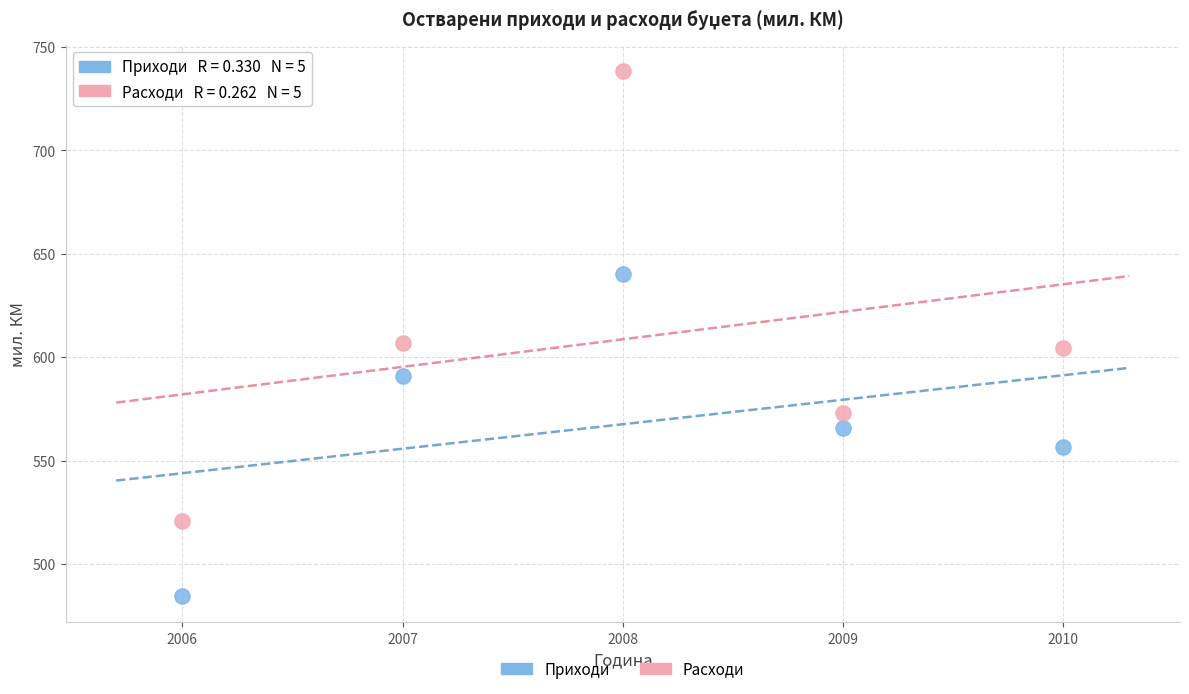

Which series contains the highest Y value?

Расходи